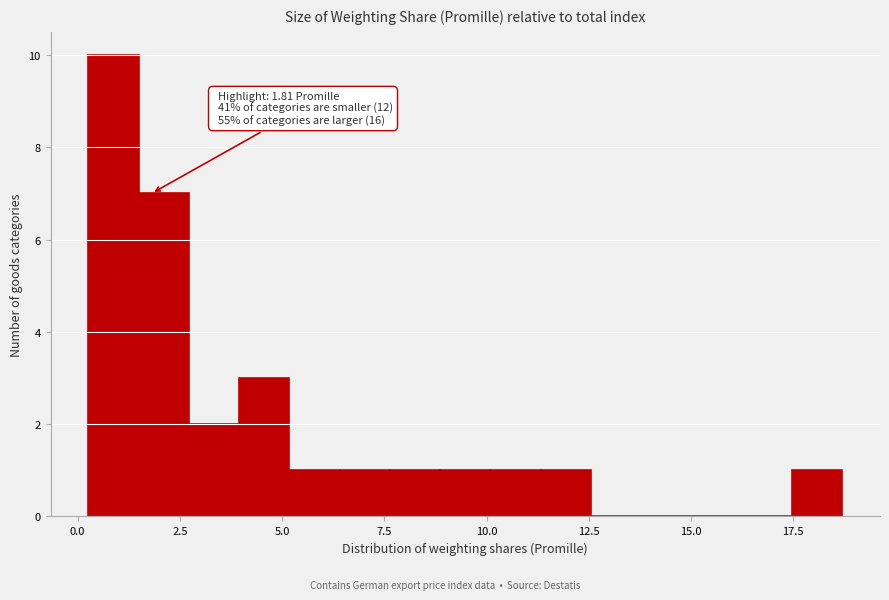

Read against the x-axis, roughly where is the centre of the tallest bar?

1.0